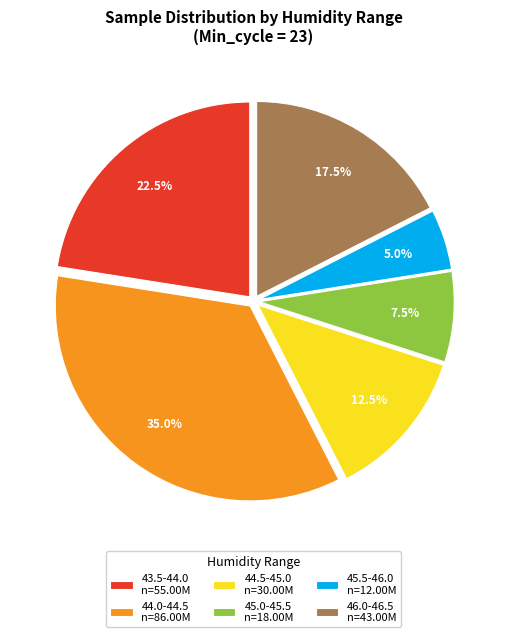

Which slice is the smallest?

45.5-46.0 n=12.00M